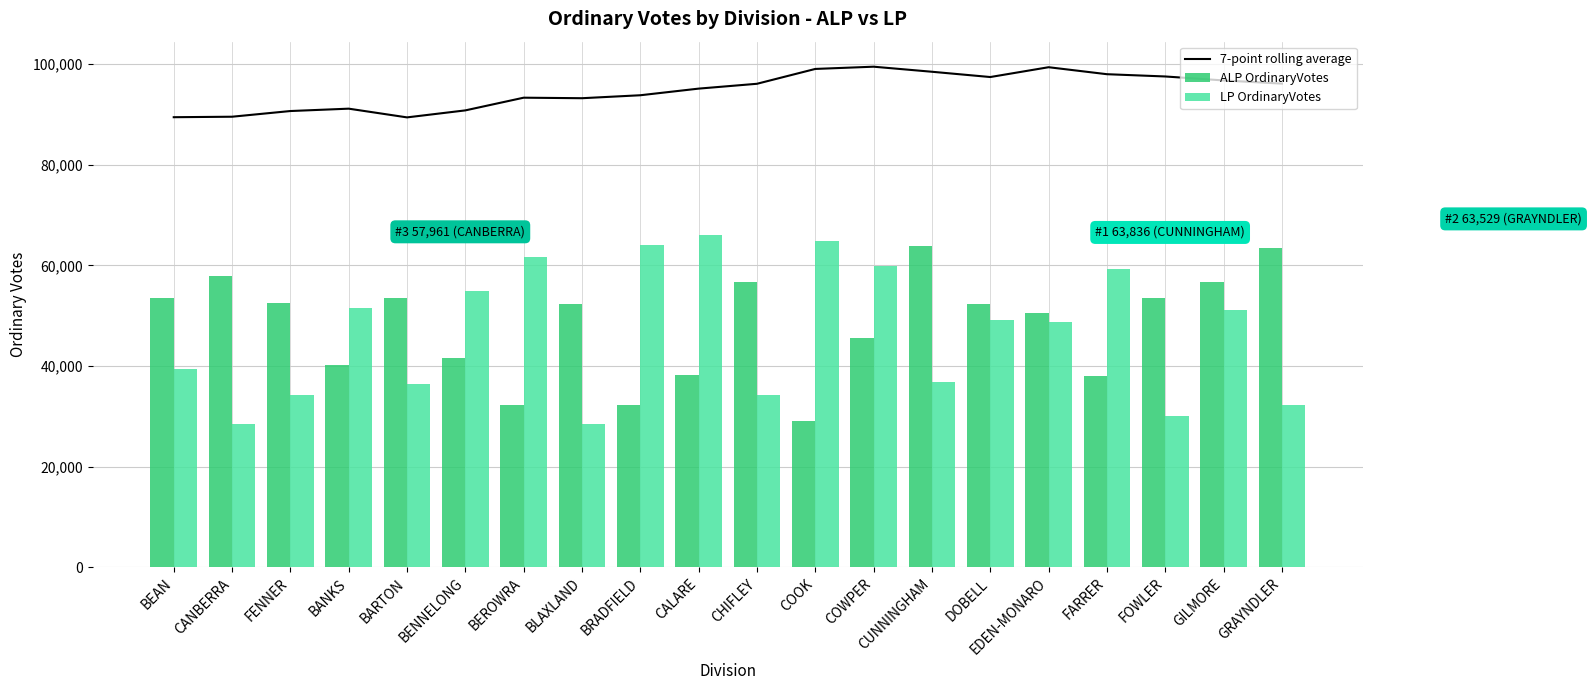

The LP OrdinaryVotes series shows 32285.0 at GRAYNDLER. True or false?

True